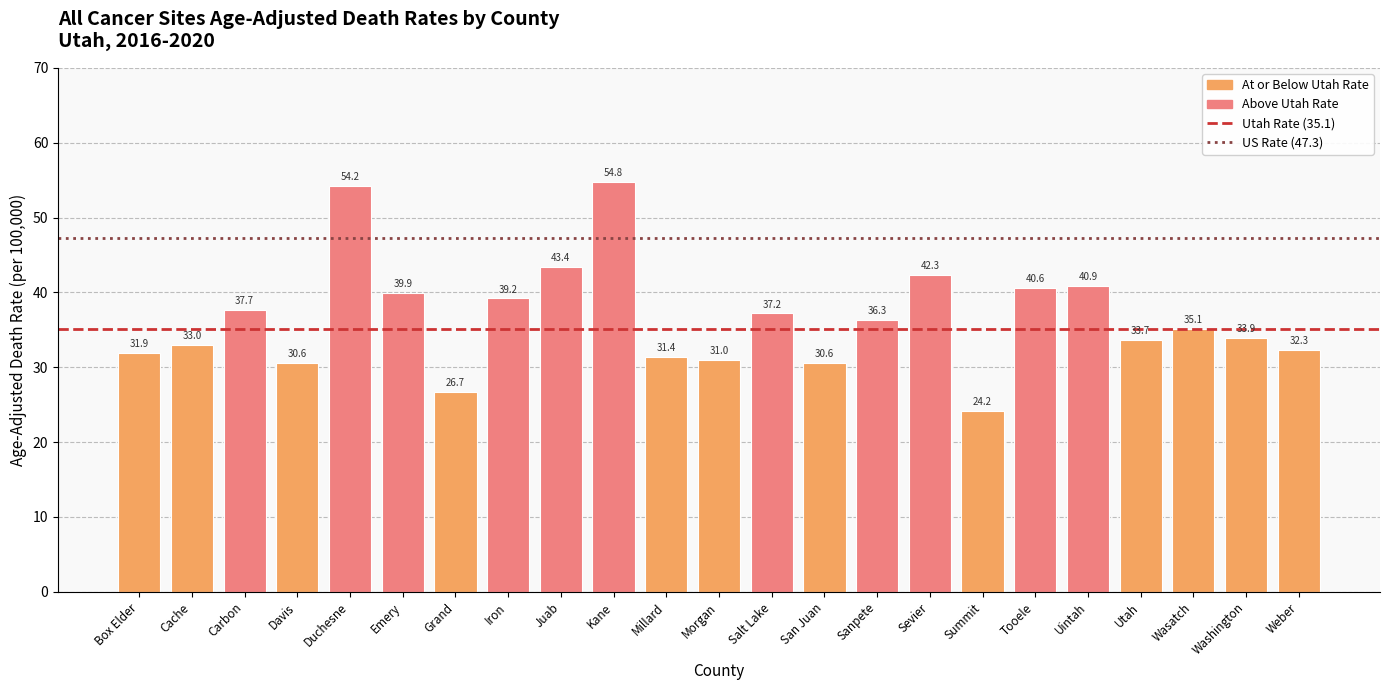

Which label corresponds to the largest value in the chart?

Kane